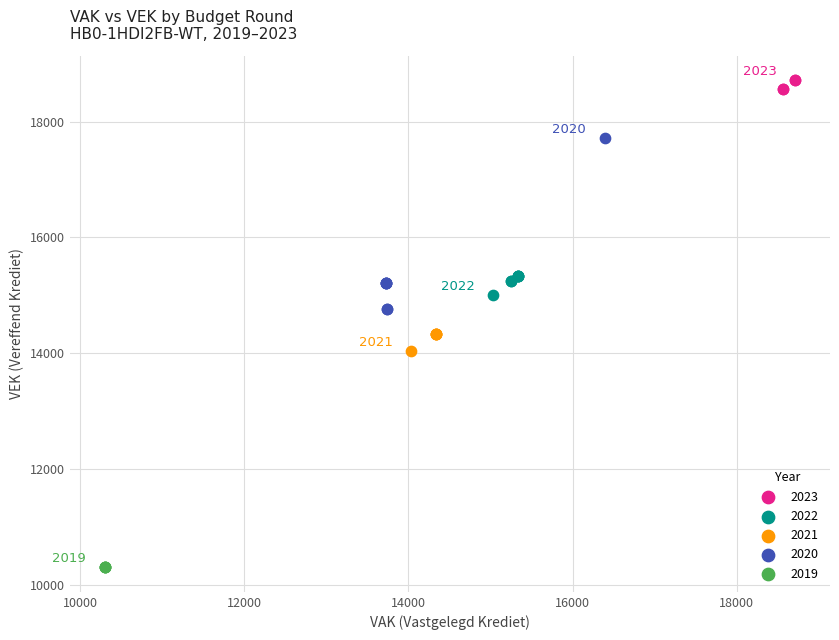

Which series contains the highest Y value?

2023